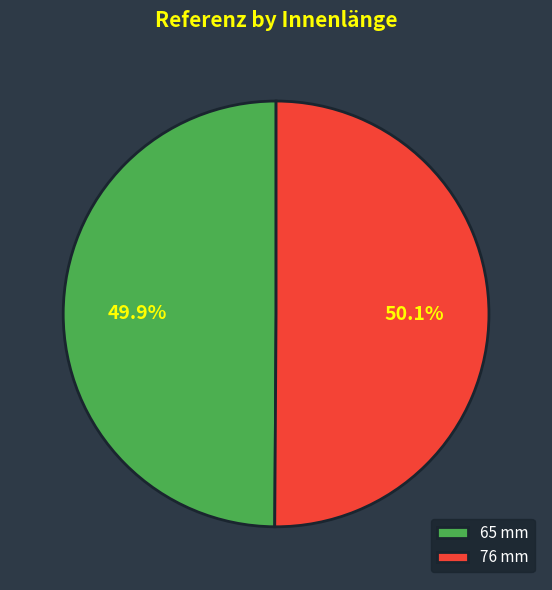

Approximately how many times larger is the value at 76 mm compared to 65 mm?

1.0